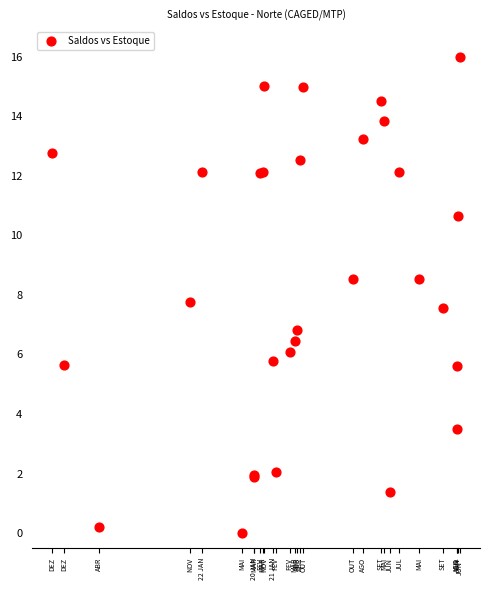

What Y value in the scatter plot is closest to 8?

7.8